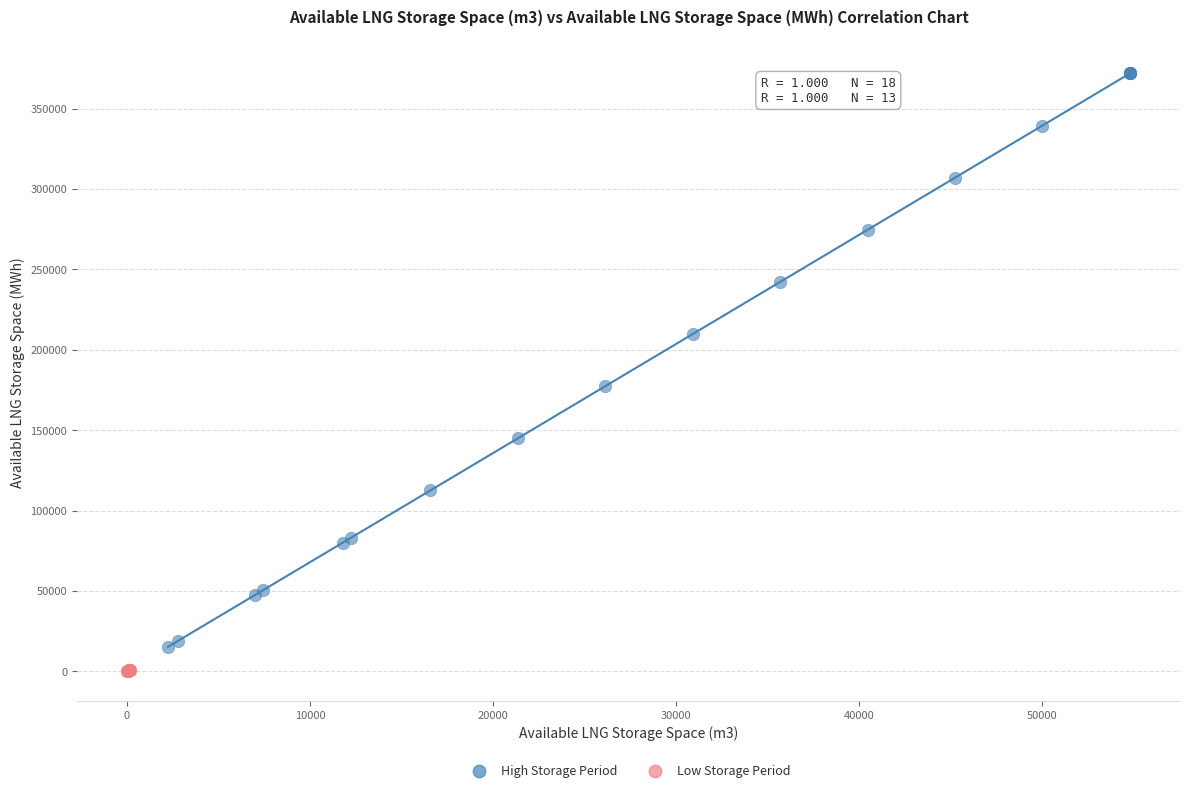

Which series reaches the maximum Y coordinate?

High Storage Period